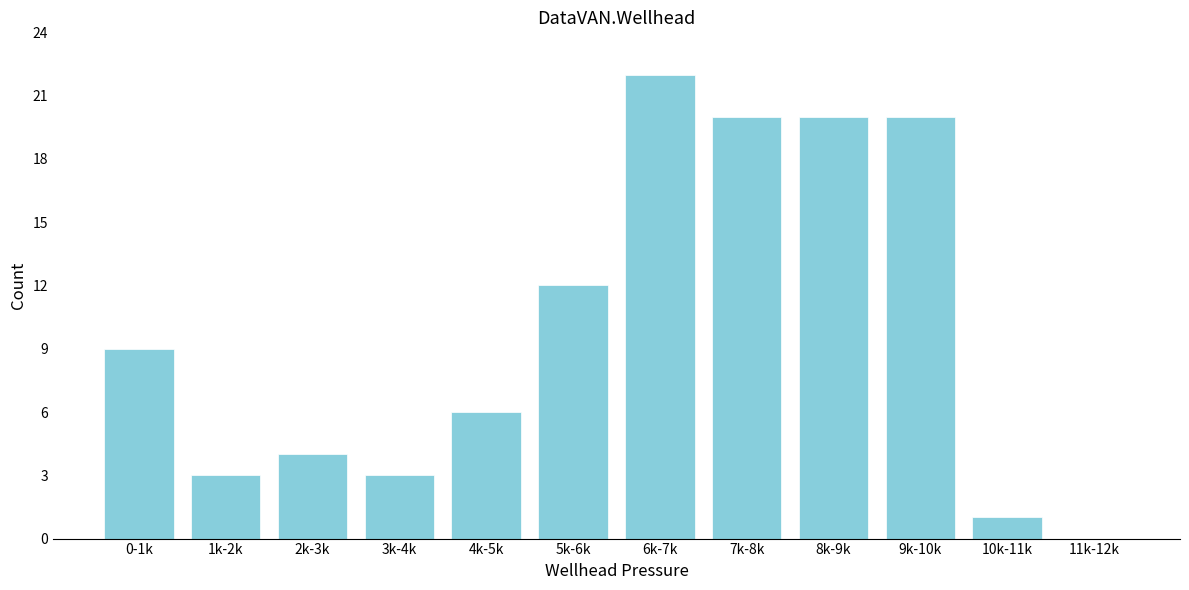

Reading left to right, list all the values displayed in this chart.

0-1k=9	1k-2k=3	2k-3k=4	3k-4k=3	4k-5k=6	5k-6k=12	6k-7k=22	7k-8k=20	8k-9k=20	9k-10k=20	10k-11k=1	11k-12k=0